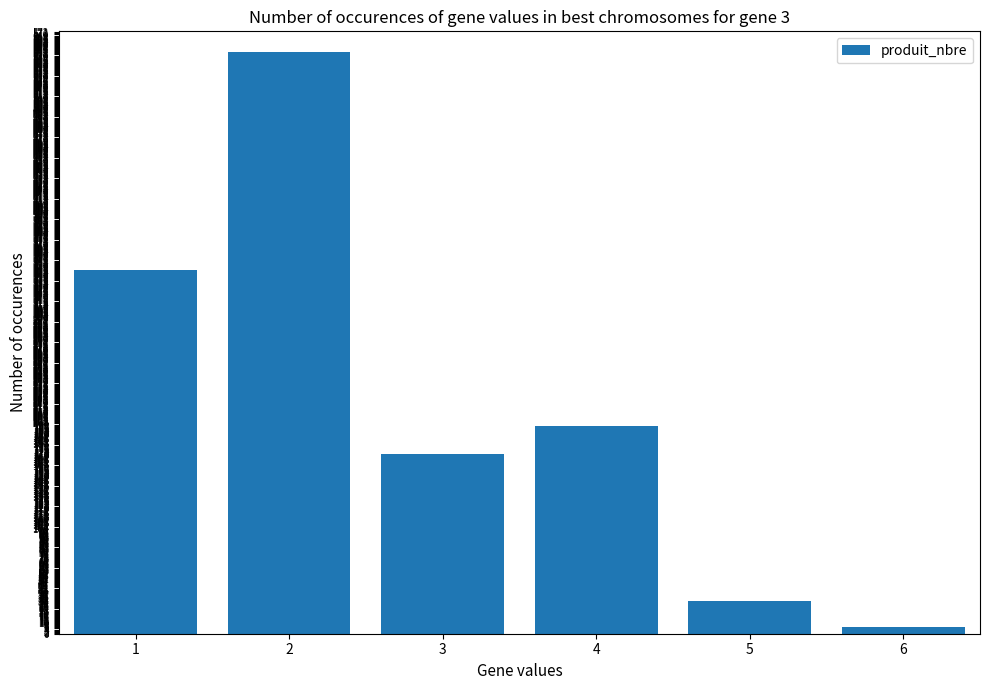

Is it true that the value at 1 is 346?

True